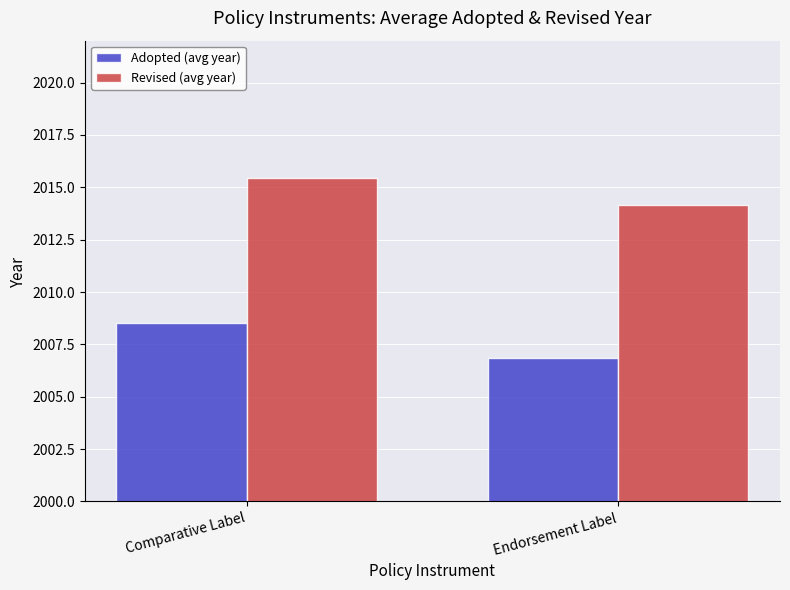

What are all the series names shown in the legend?

Adopted (avg year), Revised (avg year)